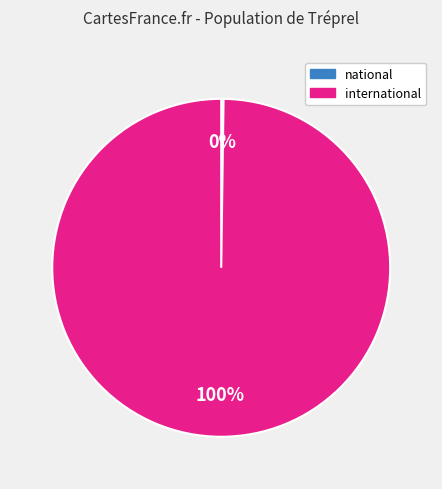

Is there any slice that represents more than half of the pie?

Yes